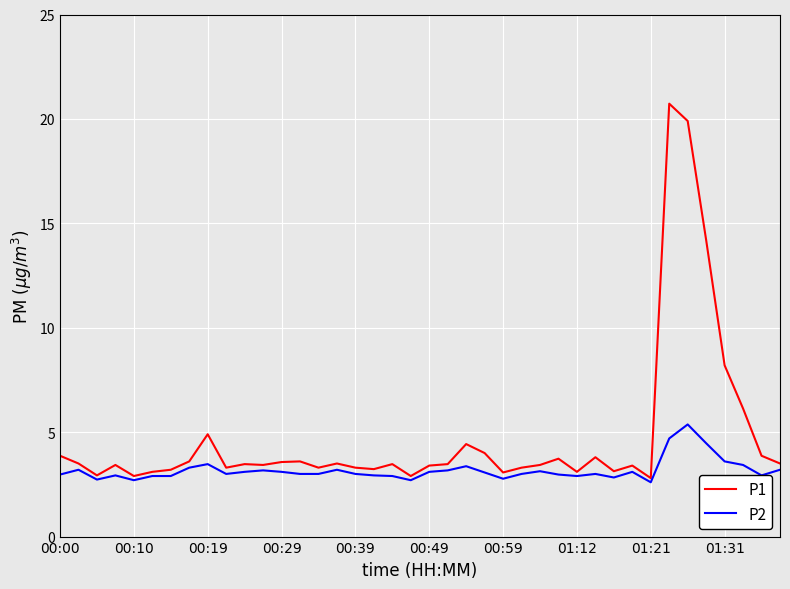

What is the maximum value shown in the chart?

20.7